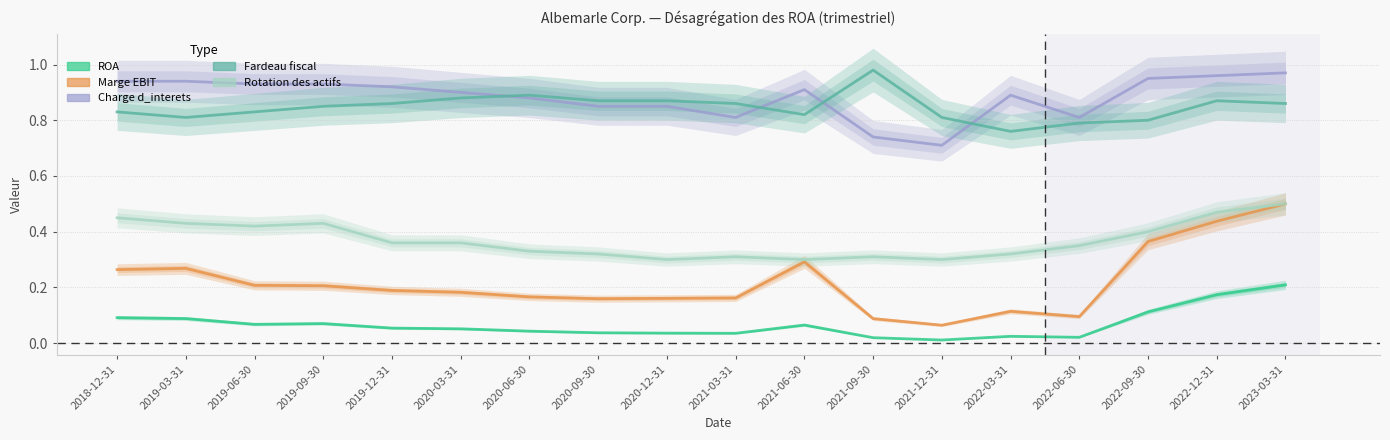

Which has a higher value, 2020-03-31 or 2022-03-31?

2020-03-31